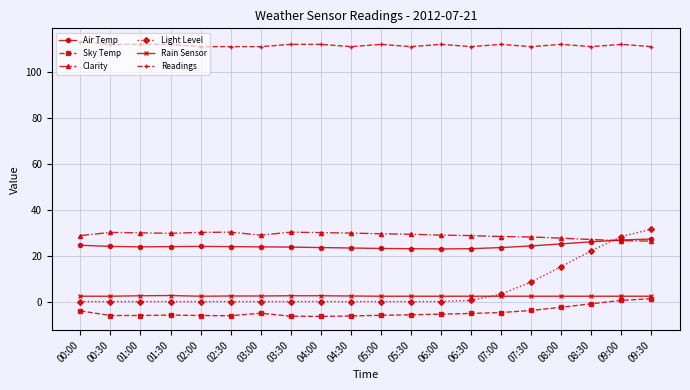

Count the Rain Sensor values in the range 2 to 3.

20